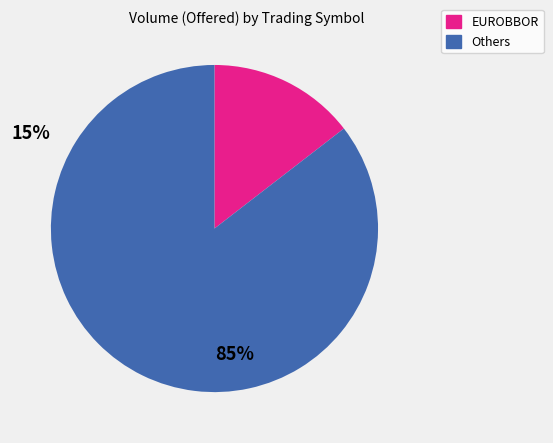

Is there a majority slice in this chart?

Yes